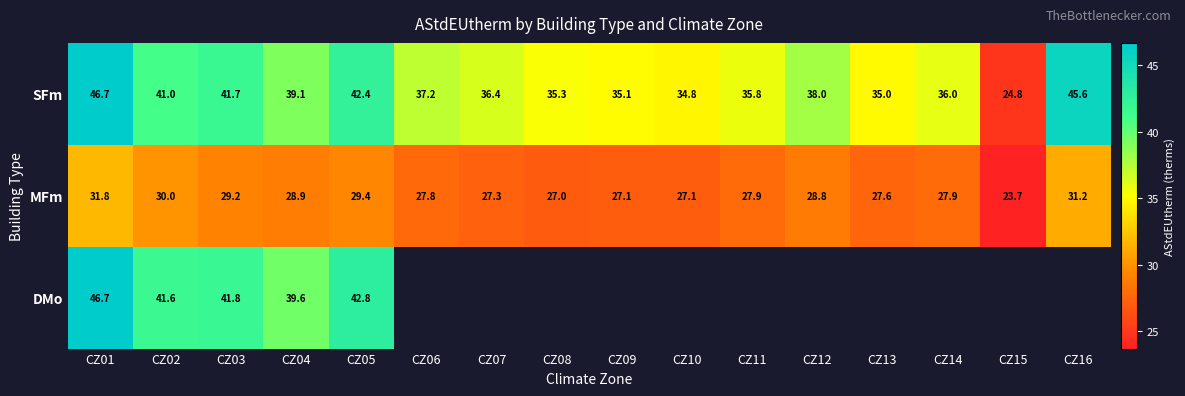

What is the difference between the second highest and minimum values in the SFm series?

20.8